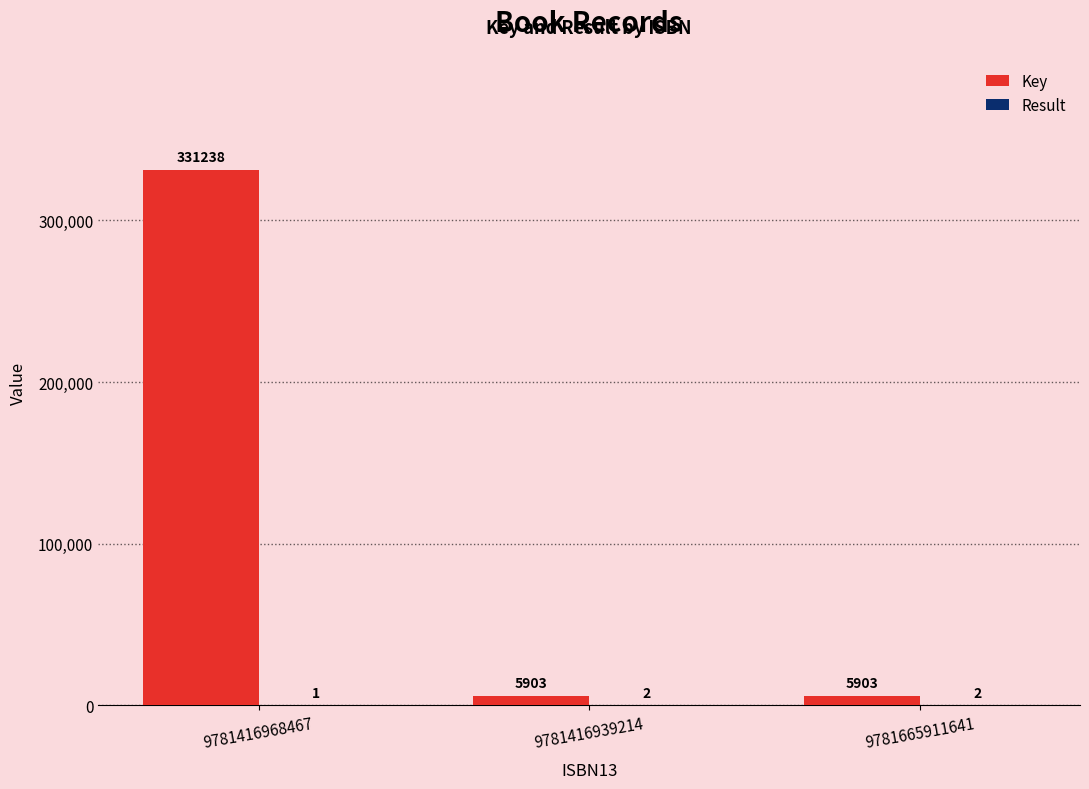

Which label corresponds to the largest value in the chart?

9781416968467